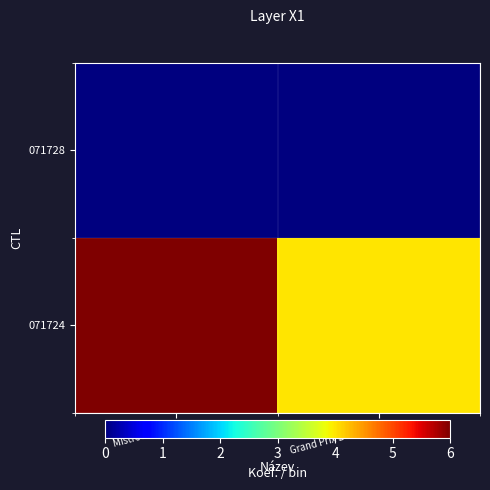

How many series are shown in this chart?

2